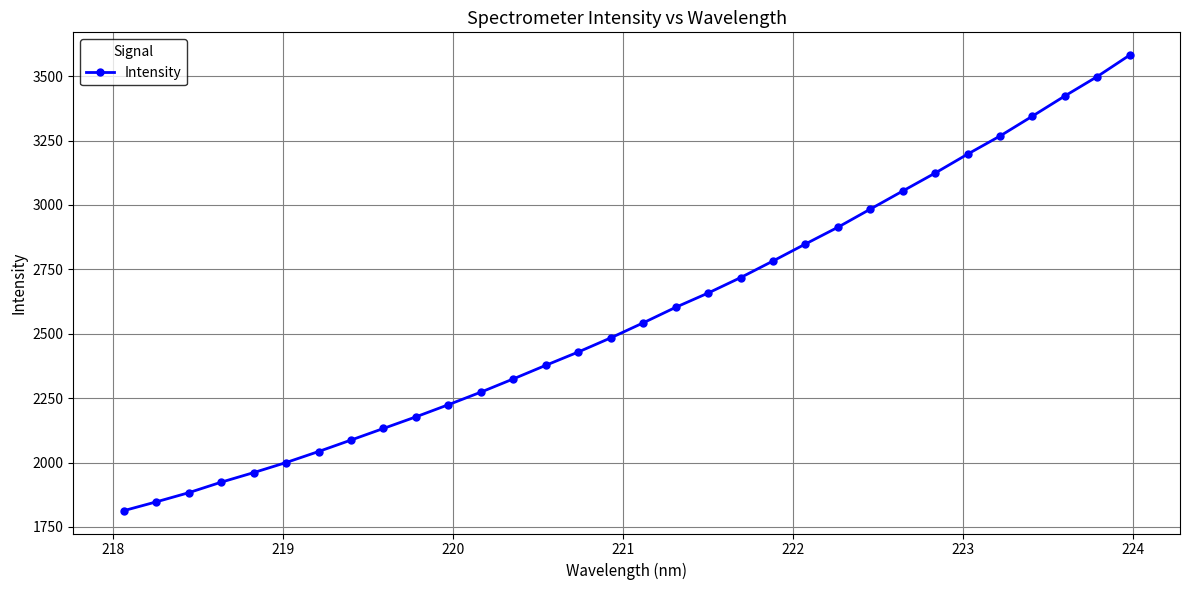

What is the sum of all values?

82520.4